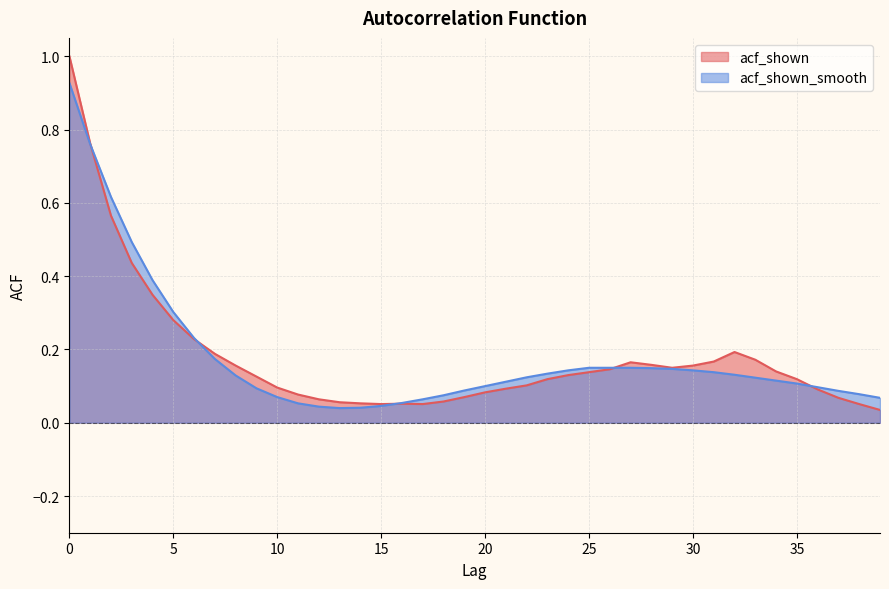

What are all the series names shown in the legend?

acf_shown, acf_shown_smooth